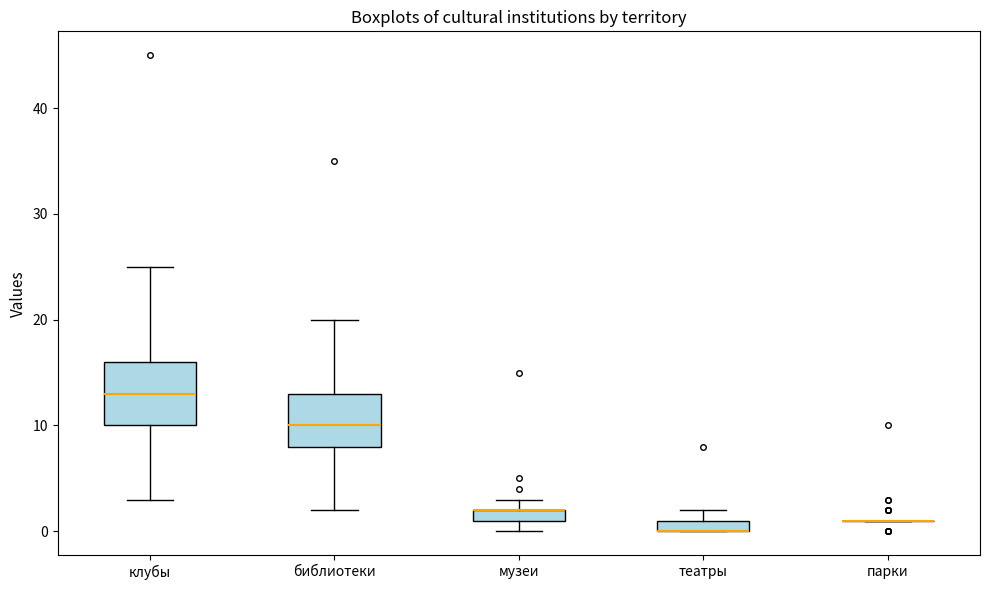

Where does the median line of the box for клубы sit on the y-axis? The values are not printed on the chart, so give them approximately, as read against the axis.

13